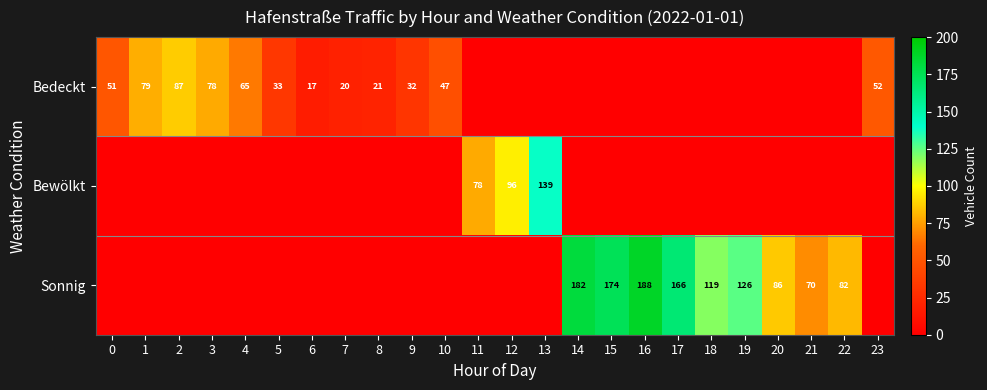

Is it true that Sonnig equals 116 at 21?

False